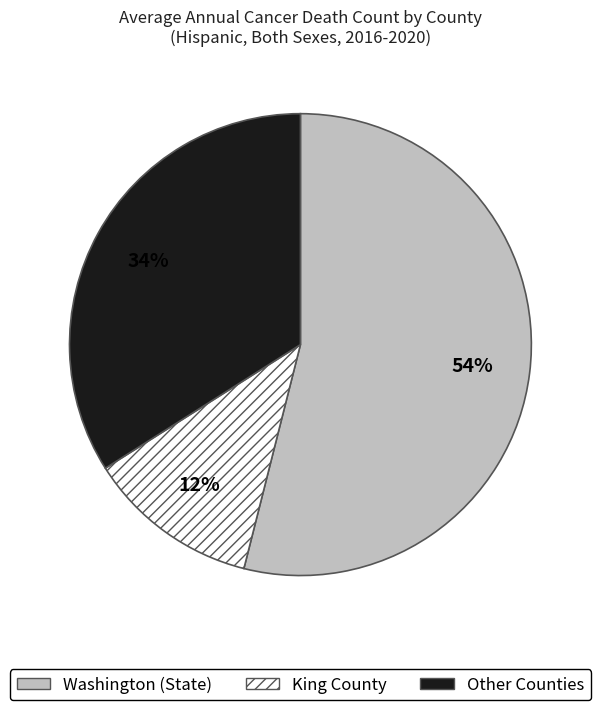

Rank the categories by value from highest to lowest.

Washington (State), Other Counties, King County